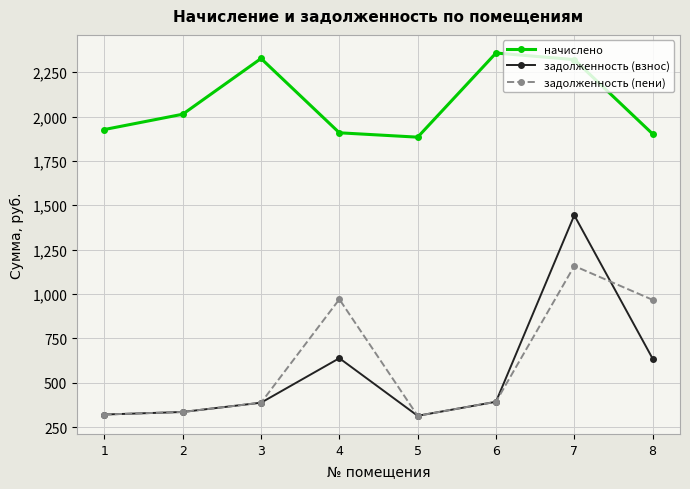

True or false: задолженность (взнос) has more than 0 points higher than both neighbors.

True